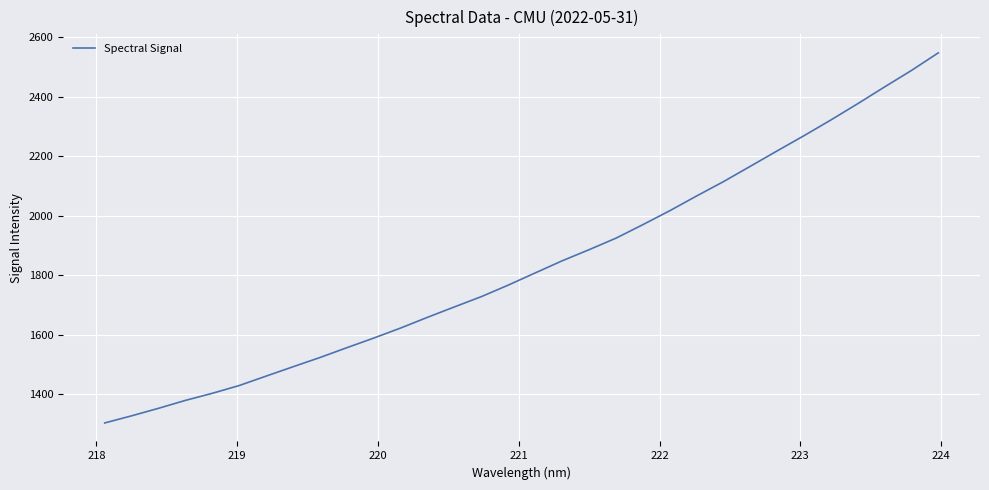

What is the minimum value shown in the chart?

1302.6